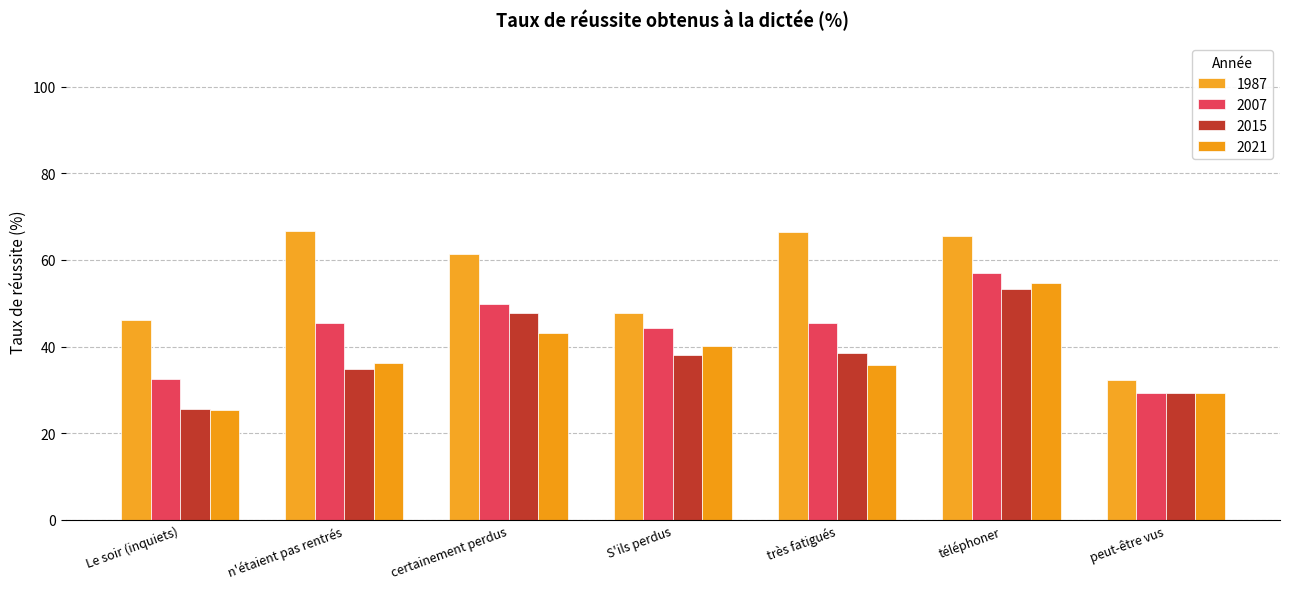

Where does the 2021 series first go above 36?

n'étaient pas rentrés